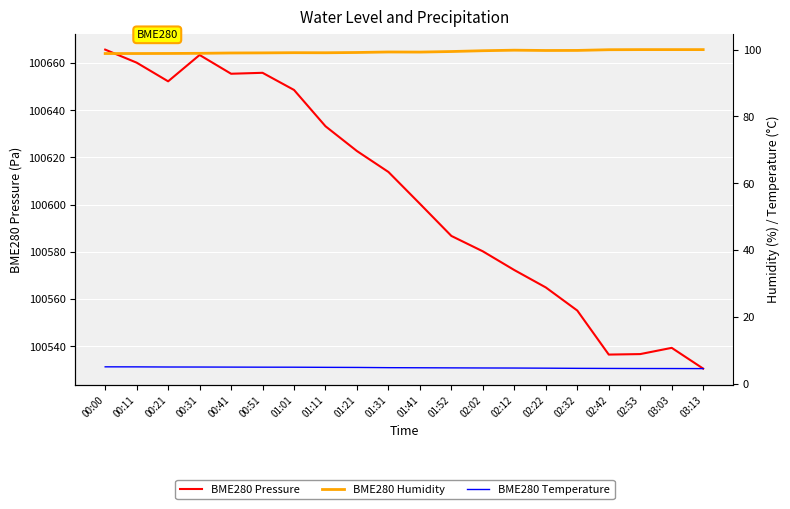

Does the chart display data point markers on the line(s)?

No